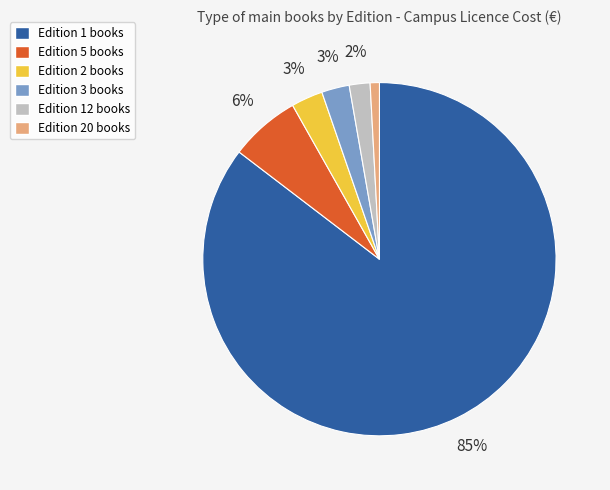

To the nearest percent, what percentage of the pie is Edition 12 books?

2%